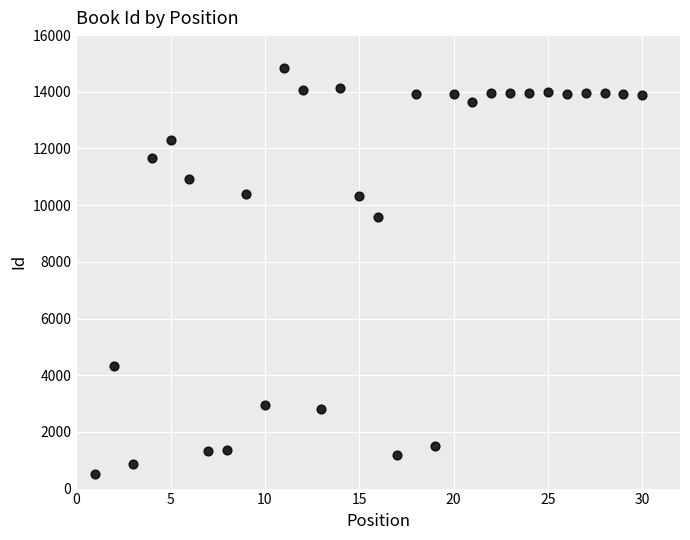

What is the range of Y values (max minus min)?

14316